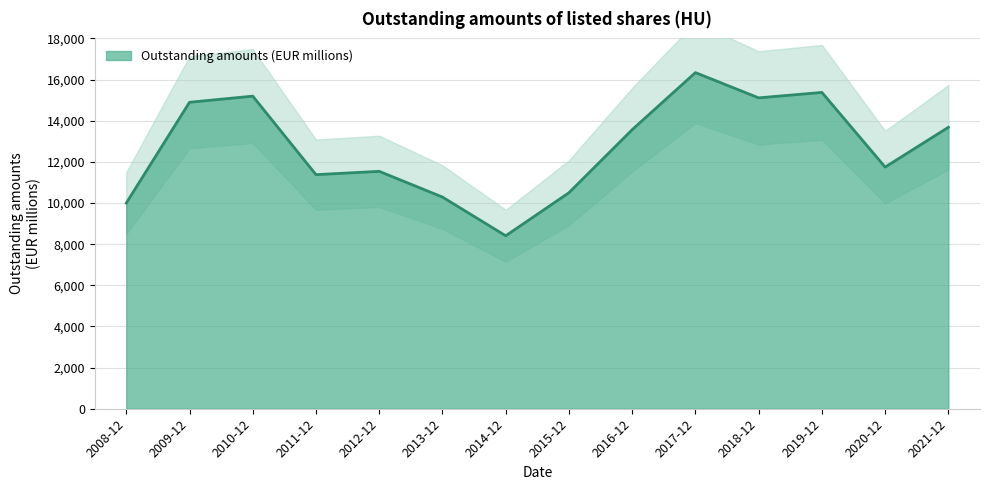

Rank the categories by value from highest to lowest.

2017-12, 2019-12, 2010-12, 2018-12, 2009-12, 2021-12, 2016-12, 2020-12, 2012-12, 2011-12, 2015-12, 2013-12, 2008-12, 2014-12